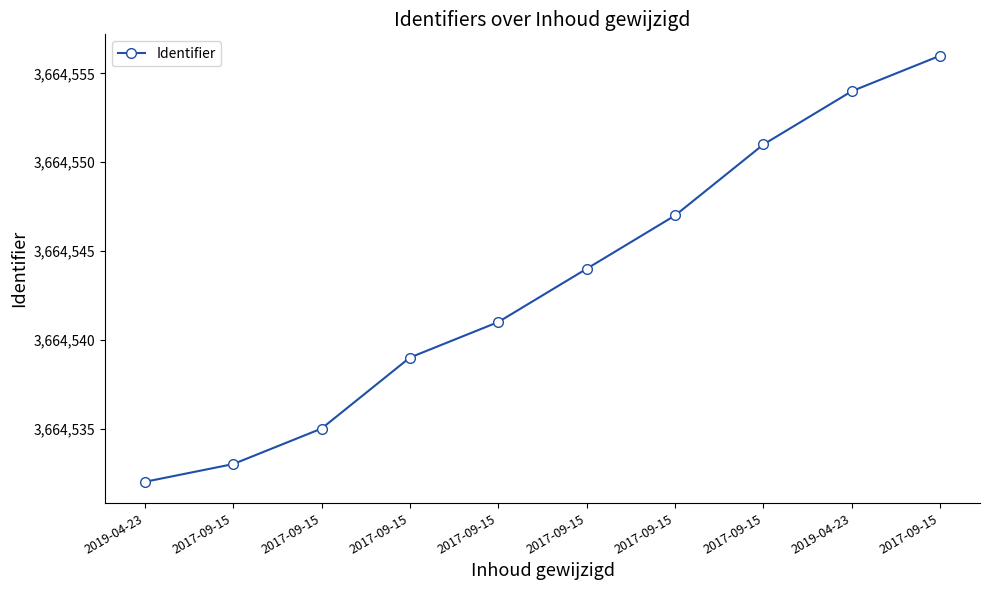

How many lines are shown in the chart?

1